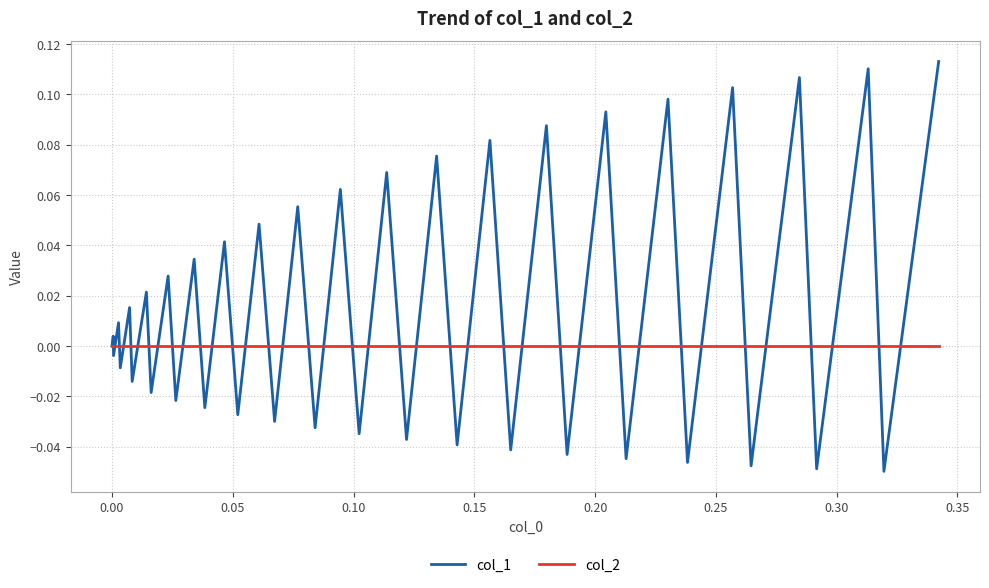

Which series has the largest total across all categories?

col_1